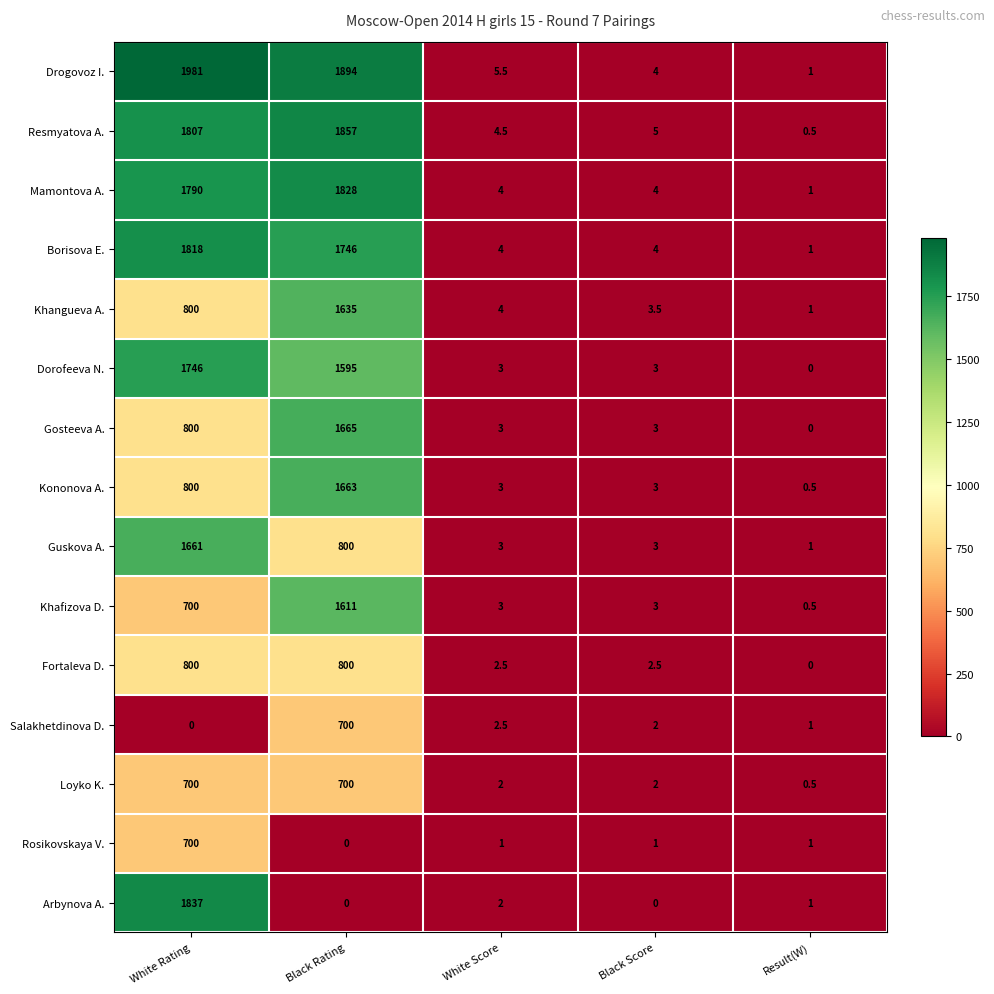

At which label does Khafizova D. reach its minimum?

Result(W)